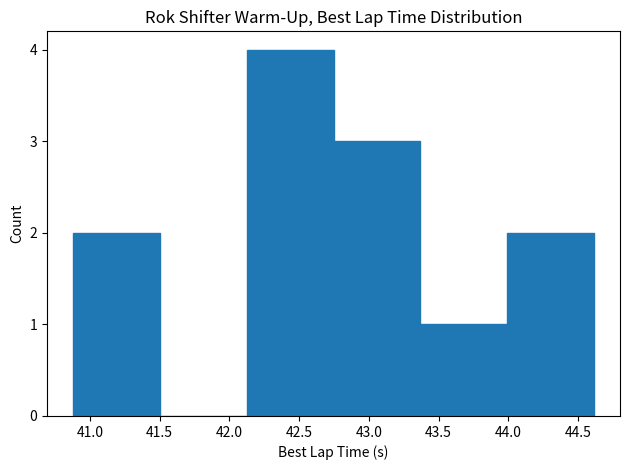

Over which range of the x-axis is the bar tallest?

42.10 to 42.75